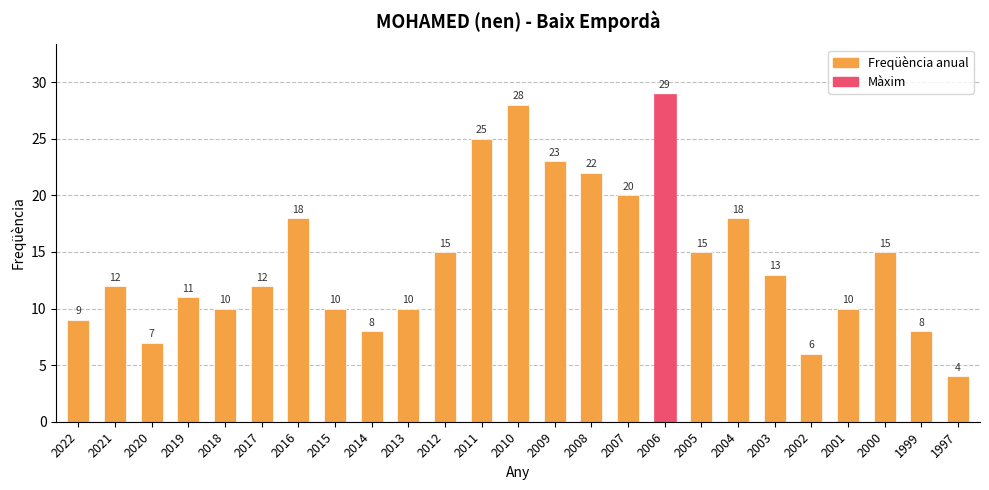

Reading right to left, list all the values displayed in this chart.

4	8	15	10	6	13	18	15	29	20	22	23	28	25	15	10	8	10	18	12	10	11	7	12	9